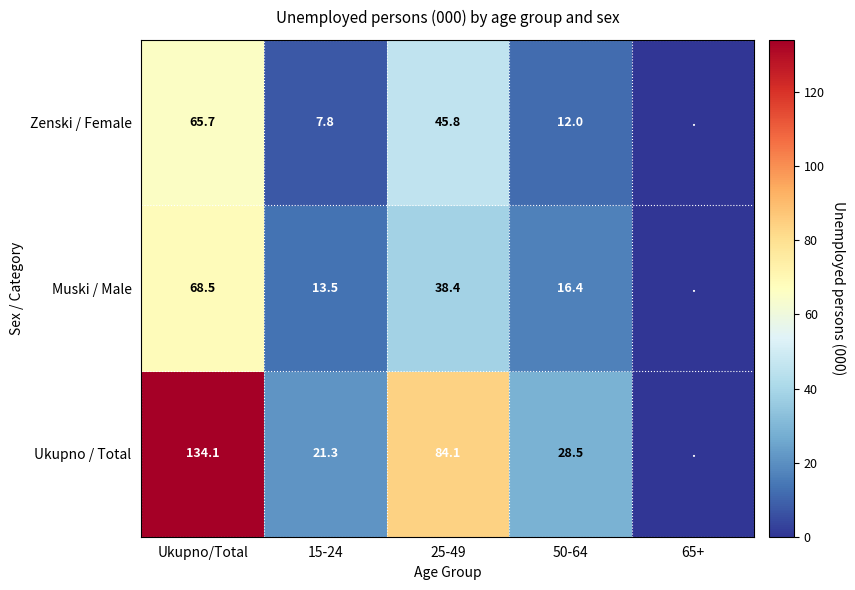

What is the spread (max minus min) of values at 25-49?

45.7